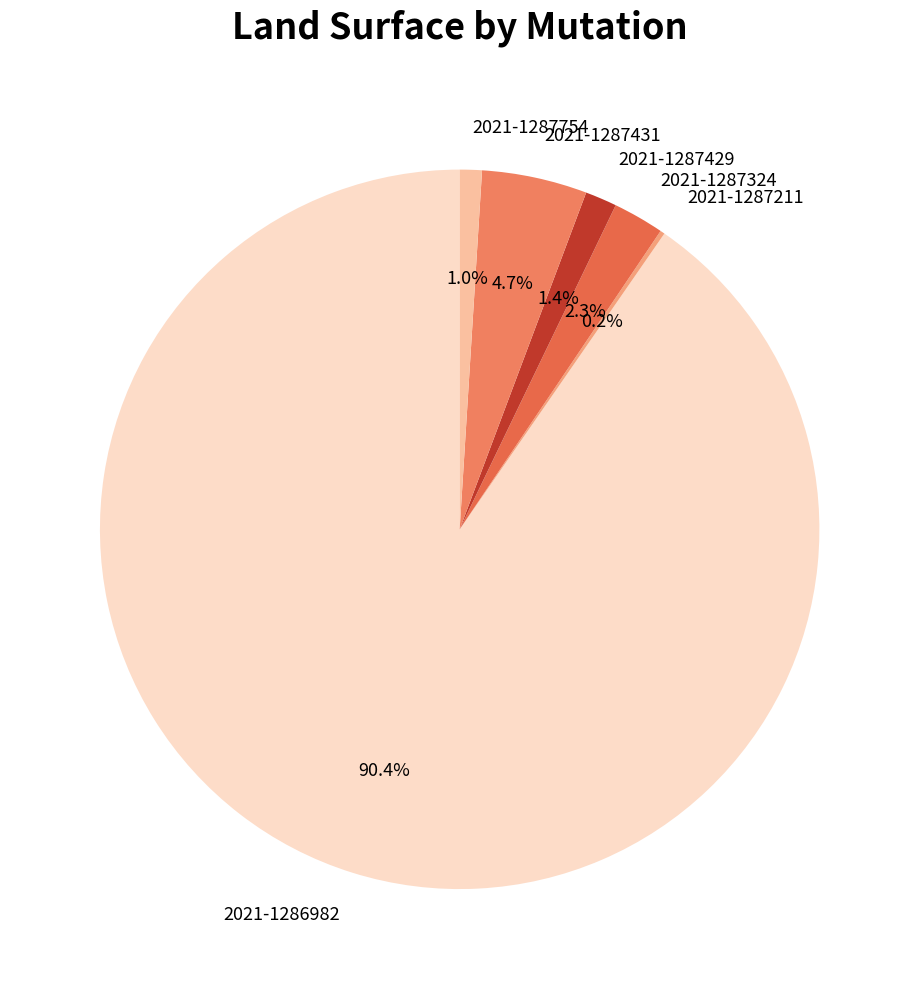

Is 2021-1286982 the majority of the pie?

Yes